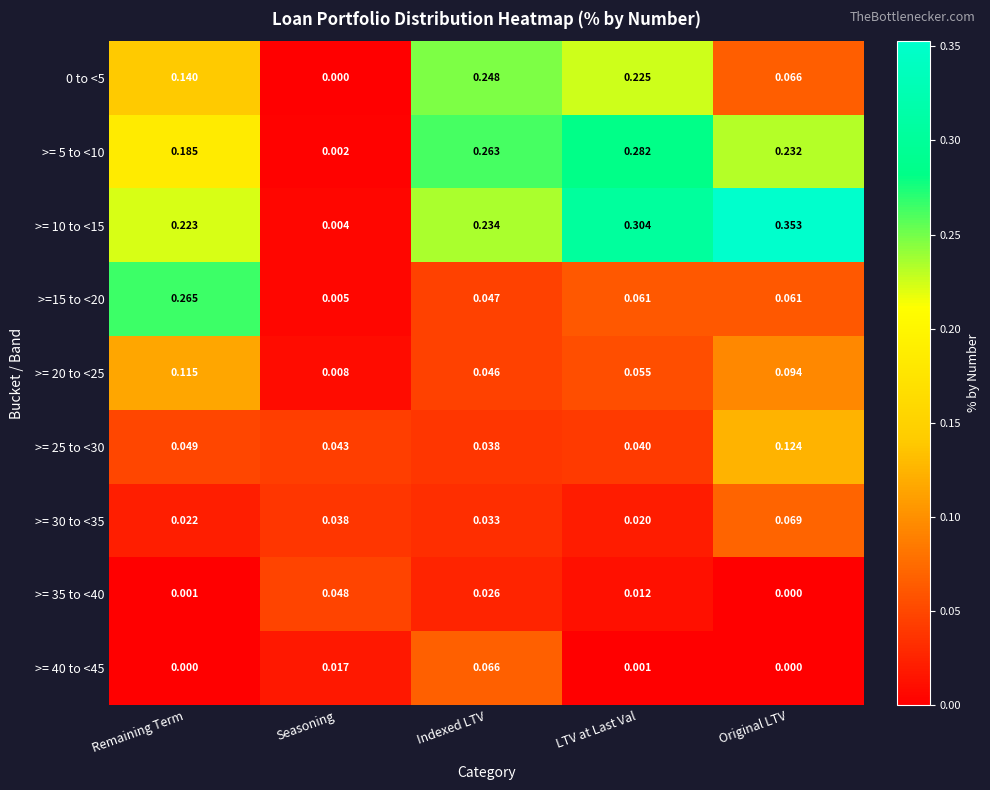

How many series are shown in this chart?

9